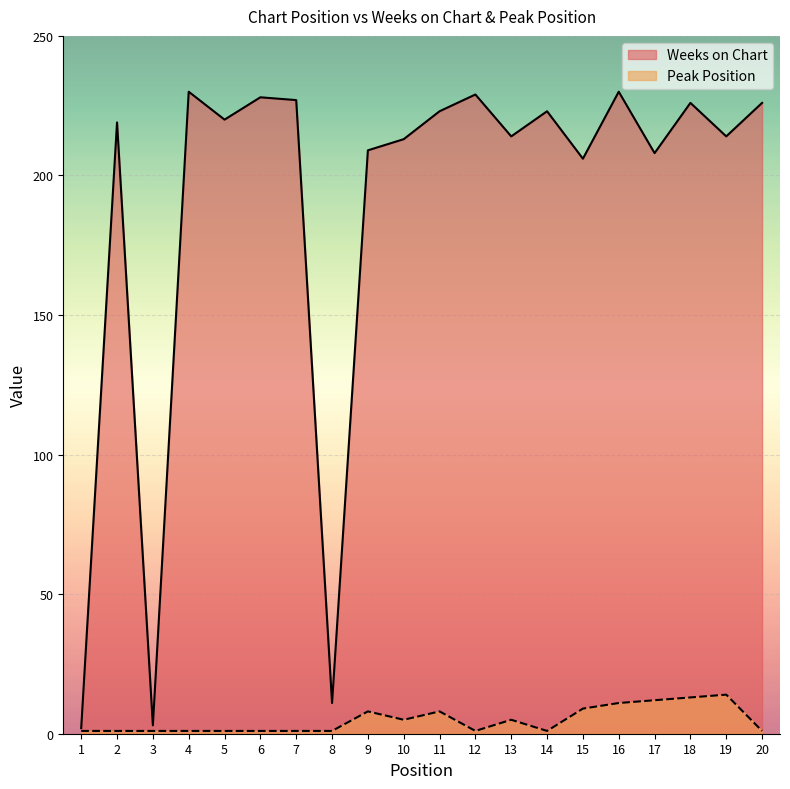

The Peak Position series shows 13 at 18. True or false?

True